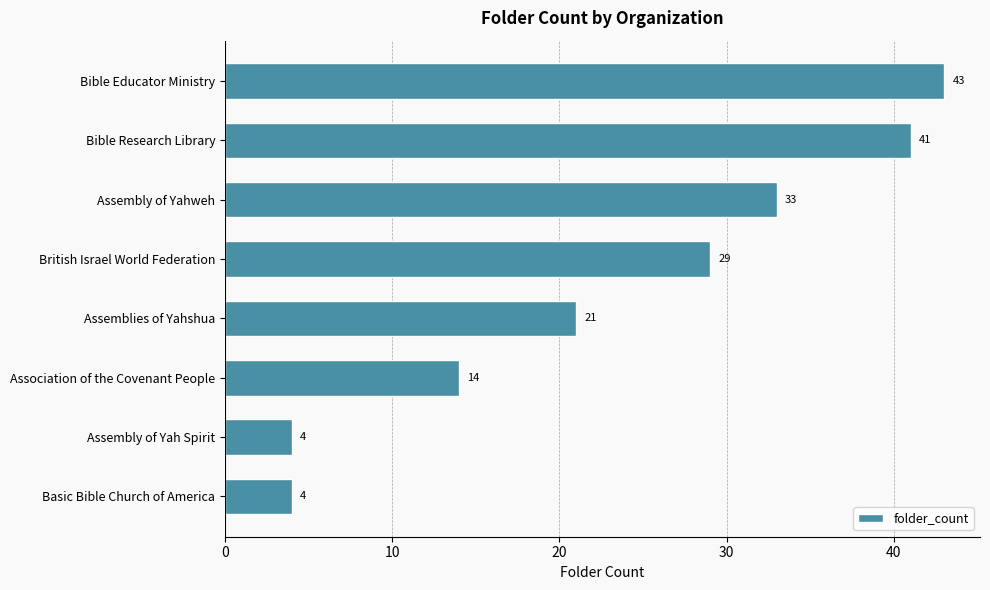

What is the label of the 4th bar from the top?

British Israel World Federation